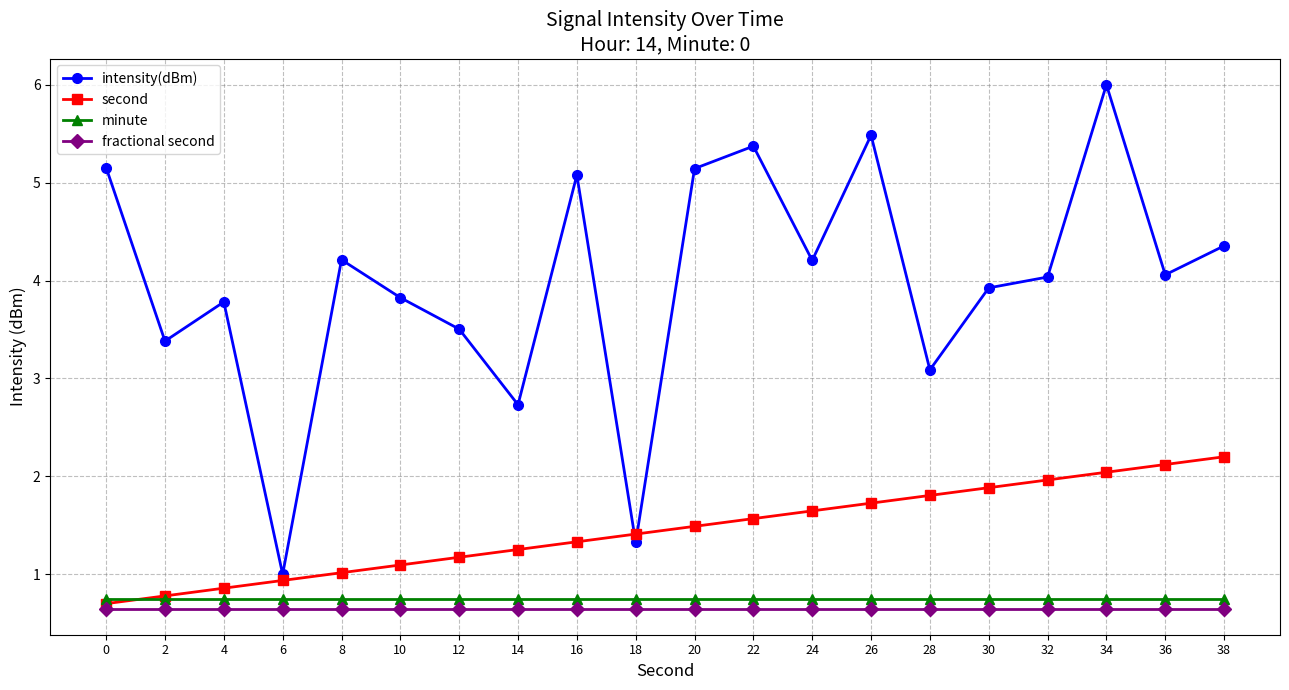

True or false: fractional second and second intersect in this chart.

False